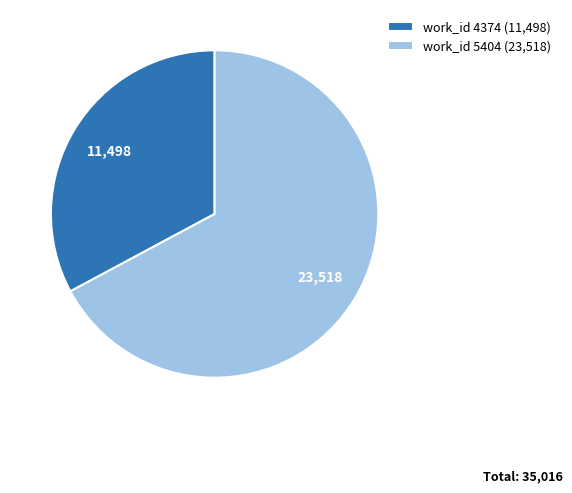

Which slice is the smallest?

work_id 4374 (11,498)